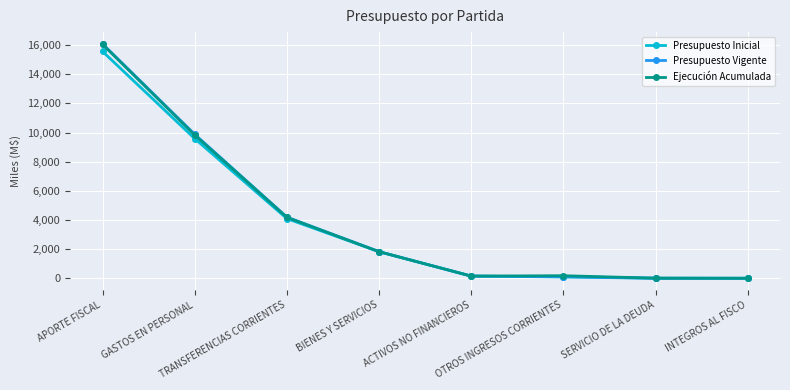

Which series has the largest range (max minus min)?

Presupuesto Vigente